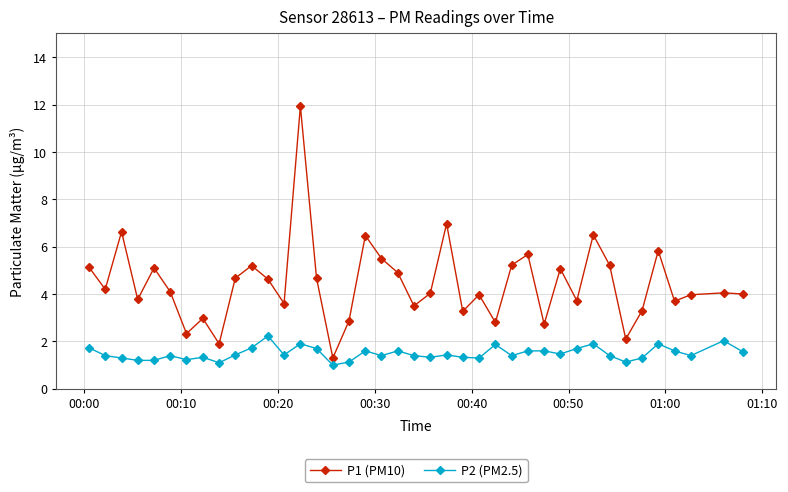

What is the minimum value shown in the chart?

1.0